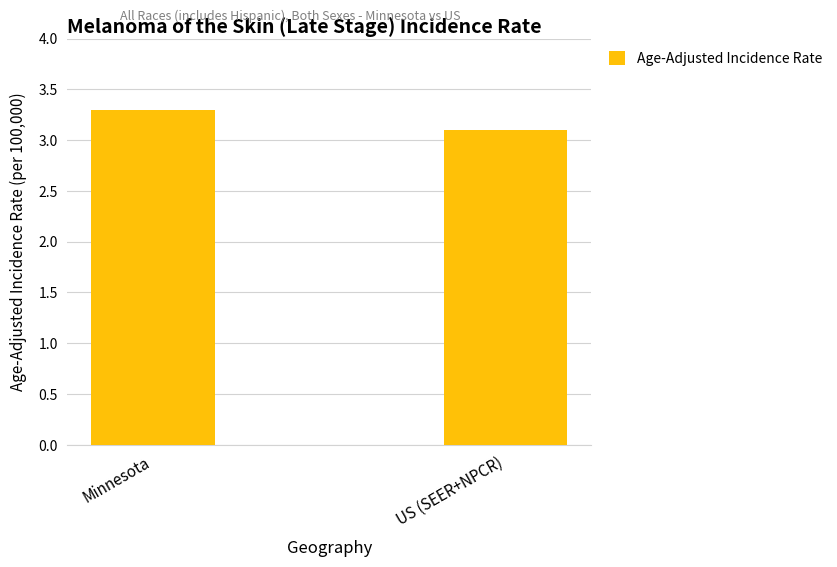

How many values are between 3 and 4?

2